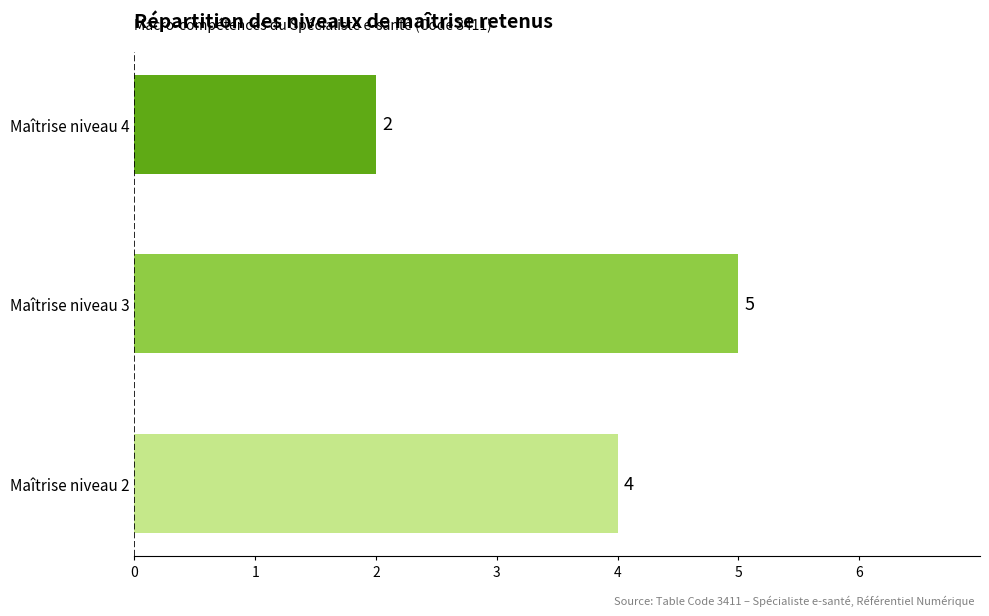

The chart shows a value of 2 at Maîtrise niveau 4. True or false?

True